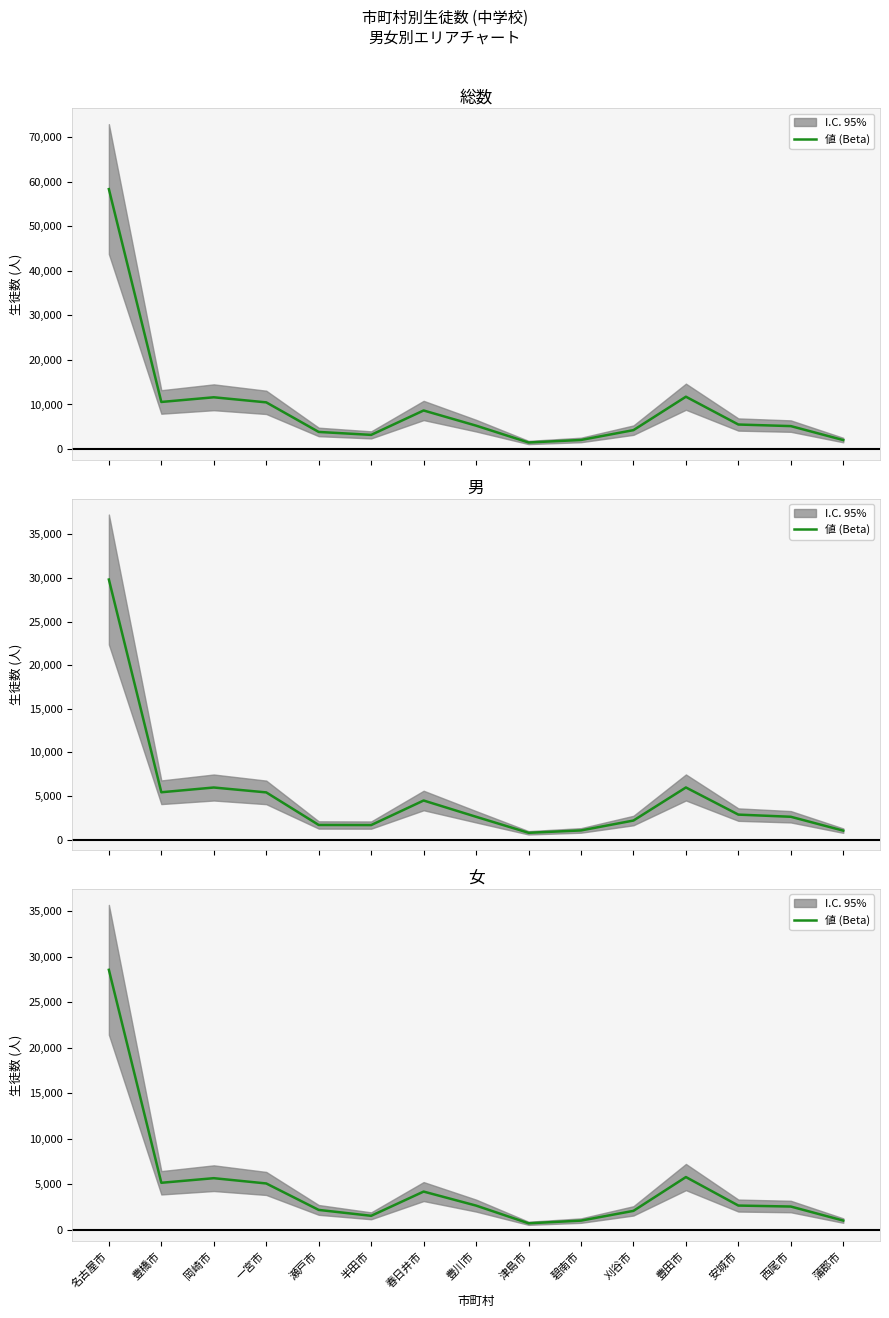

What position from the left is 瀬戸市?

5